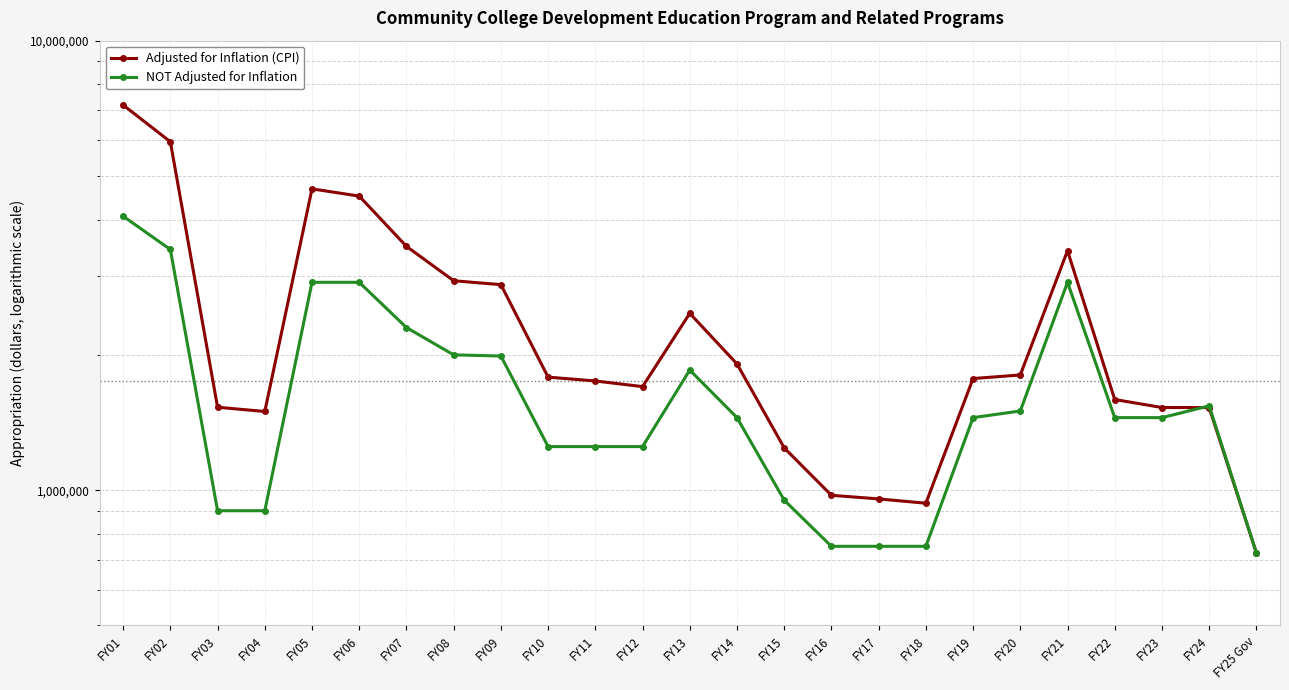

At which category is the sum across all series the highest?

FY01